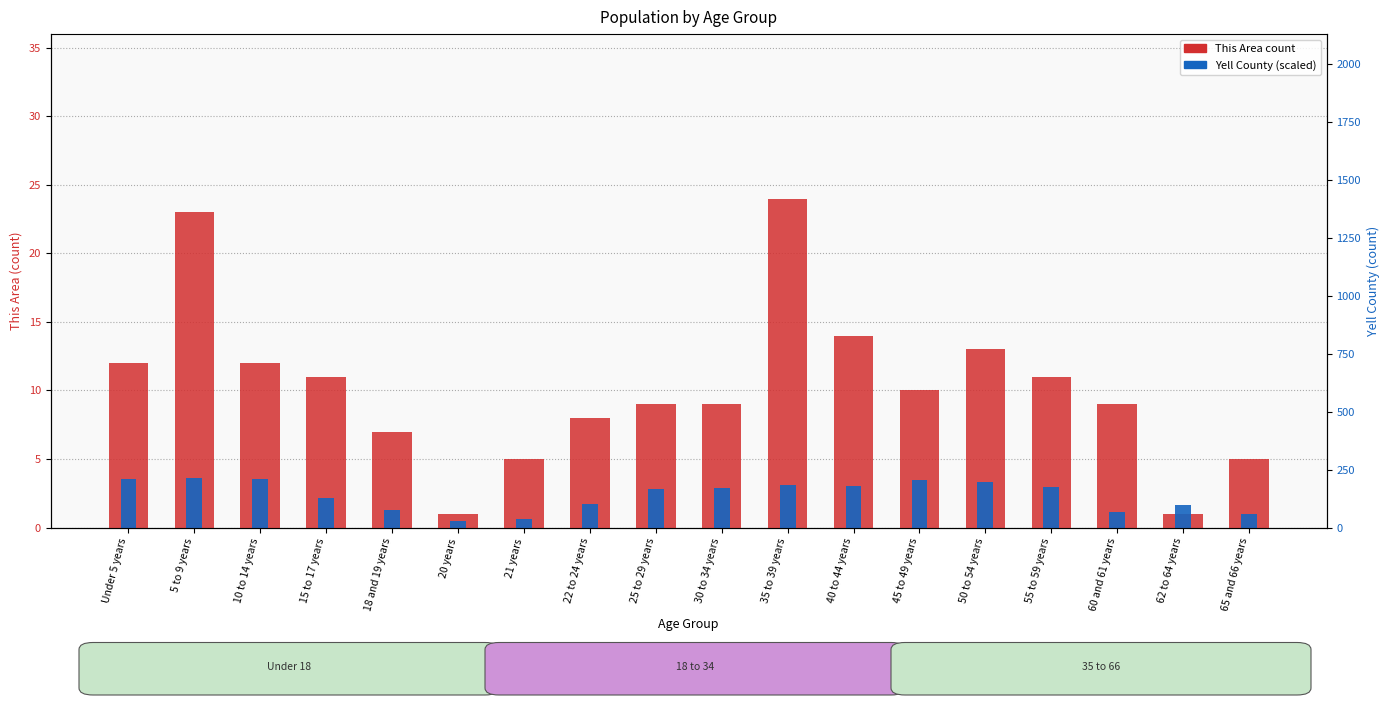

Where does the Yell County (scaled) series first go above 2?

Under 5 years